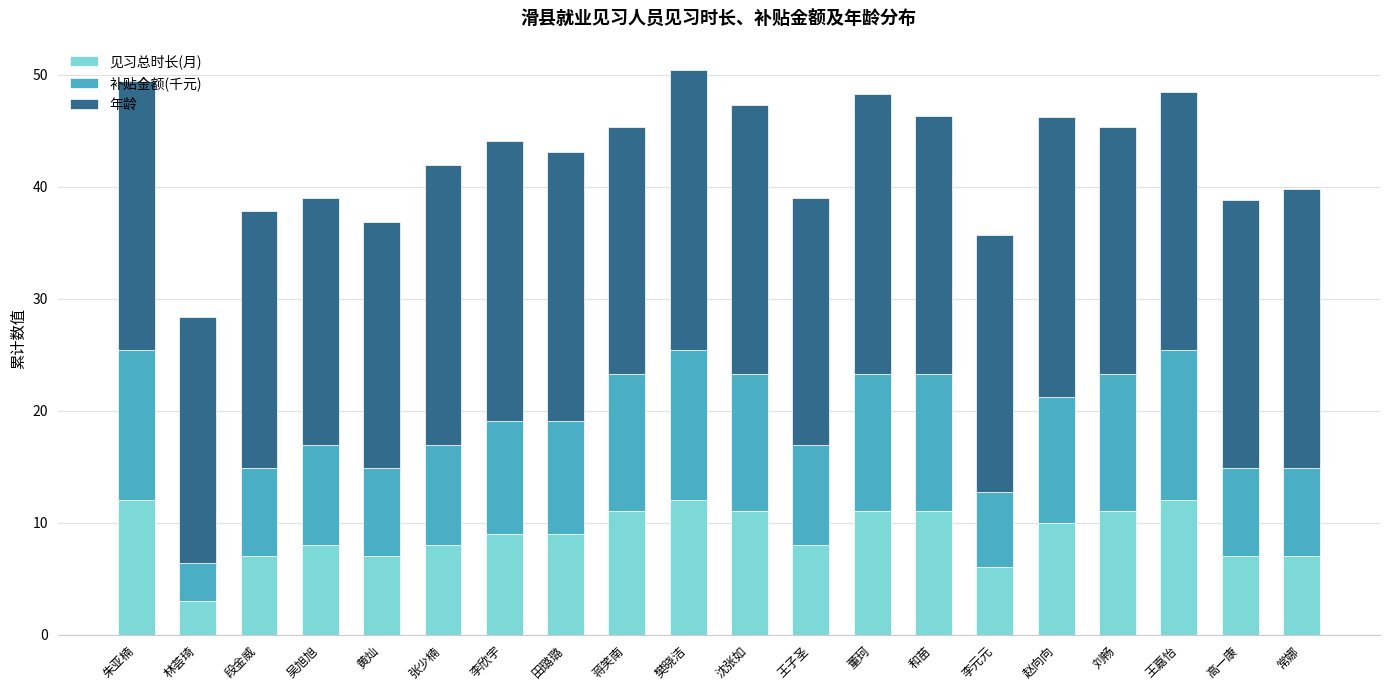

True or false: 见习总时长(月) has a value of 18.3 at 蒋笑南.

False